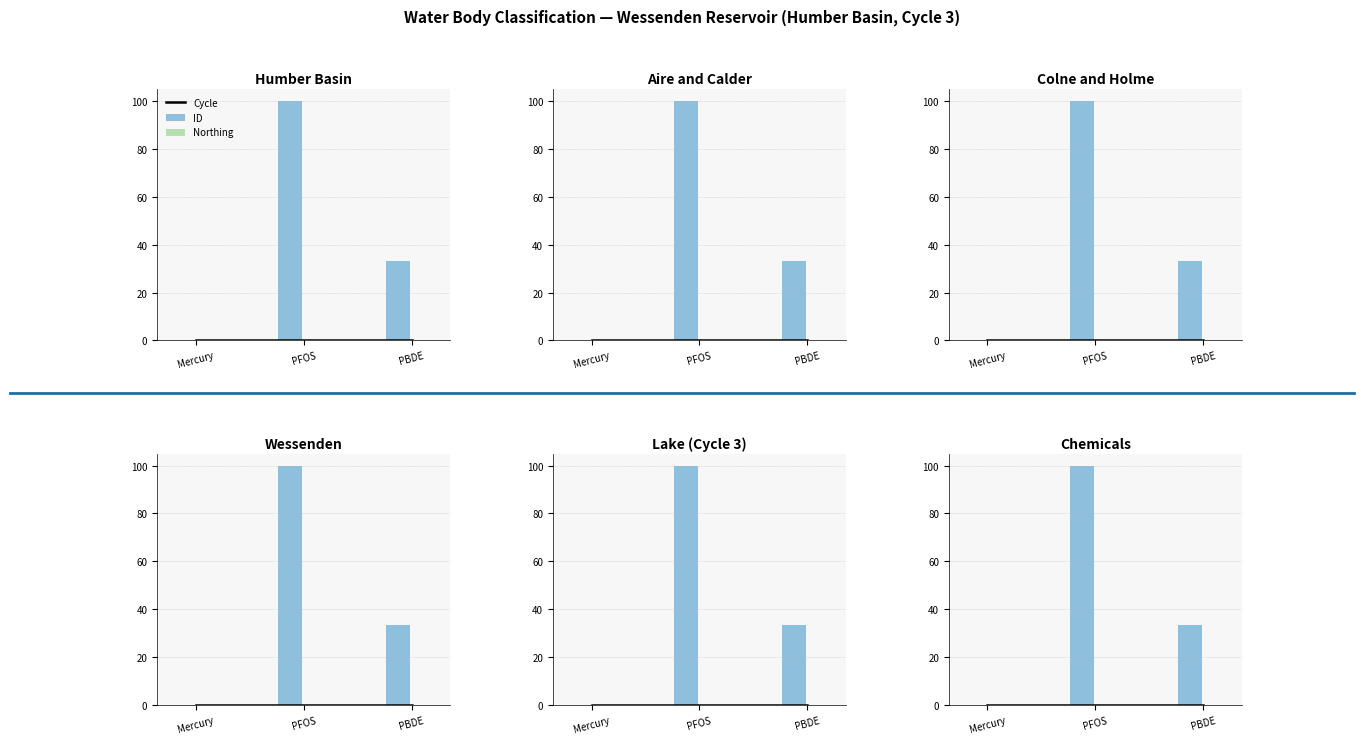

Is it true that Northing equals 0.0 at Mercury?

True